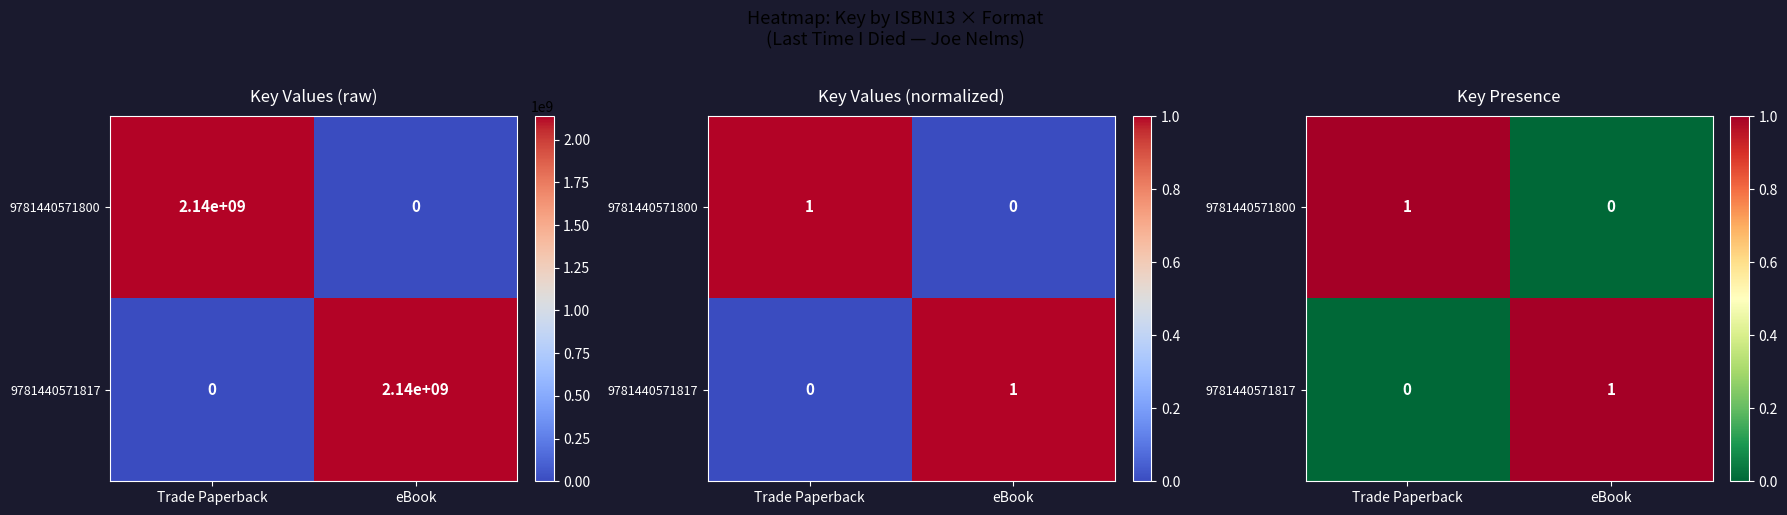

True or false: 9781440571817 has a value of 0 at Trade Paperback.

True